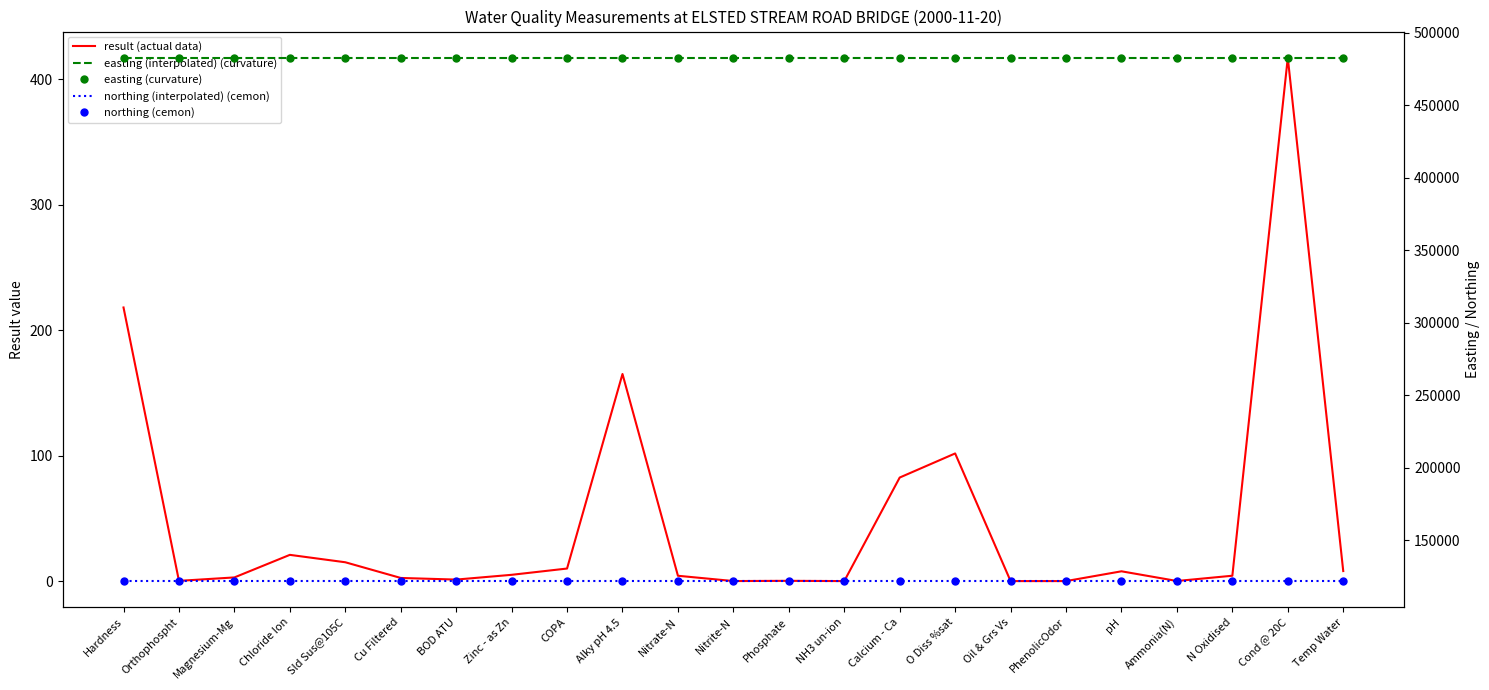

Reading left to right, what are all the values shown in this chart?

result (actual data): Hardness=218.0	Orthophospht=0.2	Magnesium-Mg=2.9	Chloride Ion=20.9	Sld Sus@105C=15.0	Cu Filtered=2.5	BOD ATU=1.2	Zinc - as Zn=5.0	COPA=10.0	Alky pH 4.5=165.0	Nitrate-N=4.2	Nitrite-N=0.0	Phosphate=0.2	NH3 un-ion=0.0	Calcium - Ca=82.5	O Diss %sat=101.7	Oil & Grs Vs=0.0	PhenolicOdor=0.0	pH=7.8	Ammonia(N)=0.1	N Oxidised=4.3	Cond @ 20C=417.0	Temp Water=8.0
easting (interpolated) (curvature): Hardness=482690.0	Orthophospht=482690.0	Magnesium-Mg=482690.0	Chloride Ion=482690.0	Sld Sus@105C=482690.0	Cu Filtered=482690.0	BOD ATU=482690.0	Zinc - as Zn=482690.0	COPA=482690.0	Alky pH 4.5=482690.0	Nitrate-N=482690.0	Nitrite-N=482690.0	Phosphate=482690.0	NH3 un-ion=482690.0	Calcium - Ca=482690.0	O Diss %sat=482690.0	Oil & Grs Vs=482690.0	PhenolicOdor=482690.0	pH=482690.0	Ammonia(N)=482690.0	N Oxidised=482690.0	Cond @ 20C=482690.0	Temp Water=482690.0
easting (curvature): Hardness=482690.0	Orthophospht=482690.0	Magnesium-Mg=482690.0	Chloride Ion=482690.0	Sld Sus@105C=482690.0	Cu Filtered=482690.0	BOD ATU=482690.0	Zinc - as Zn=482690.0	COPA=482690.0	Alky pH 4.5=482690.0	Nitrate-N=482690.0	Nitrite-N=482690.0	Phosphate=482690.0	NH3 un-ion=482690.0	Calcium - Ca=482690.0	O Diss %sat=482690.0	Oil & Grs Vs=482690.0	PhenolicOdor=482690.0	pH=482690.0	Ammonia(N)=482690.0	N Oxidised=482690.0	Cond @ 20C=482690.0	Temp Water=482690.0
northing (interpolated) (cemon): Hardness=121870.0	Orthophospht=121870.0	Magnesium-Mg=121870.0	Chloride Ion=121870.0	Sld Sus@105C=121870.0	Cu Filtered=121870.0	BOD ATU=121870.0	Zinc - as Zn=121870.0	COPA=121870.0	Alky pH 4.5=121870.0	Nitrate-N=121870.0	Nitrite-N=121870.0	Phosphate=121870.0	NH3 un-ion=121870.0	Calcium - Ca=121870.0	O Diss %sat=121870.0	Oil & Grs Vs=121870.0	PhenolicOdor=121870.0	pH=121870.0	Ammonia(N)=121870.0	N Oxidised=121870.0	Cond @ 20C=121870.0	Temp Water=121870.0
northing (cemon): Hardness=121870.0	Orthophospht=121870.0	Magnesium-Mg=121870.0	Chloride Ion=121870.0	Sld Sus@105C=121870.0	Cu Filtered=121870.0	BOD ATU=121870.0	Zinc - as Zn=121870.0	COPA=121870.0	Alky pH 4.5=121870.0	Nitrate-N=121870.0	Nitrite-N=121870.0	Phosphate=121870.0	NH3 un-ion=121870.0	Calcium - Ca=121870.0	O Diss %sat=121870.0	Oil & Grs Vs=121870.0	PhenolicOdor=121870.0	pH=121870.0	Ammonia(N)=121870.0	N Oxidised=121870.0	Cond @ 20C=121870.0	Temp Water=121870.0